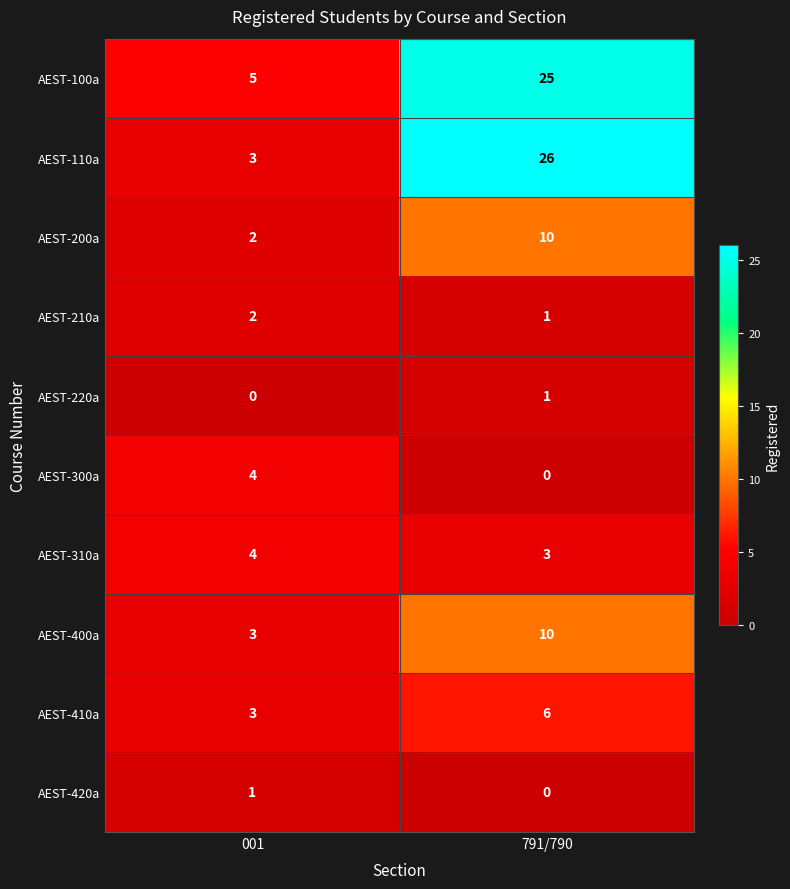

True or false: AEST-220a has a value of 1 at 001.

False